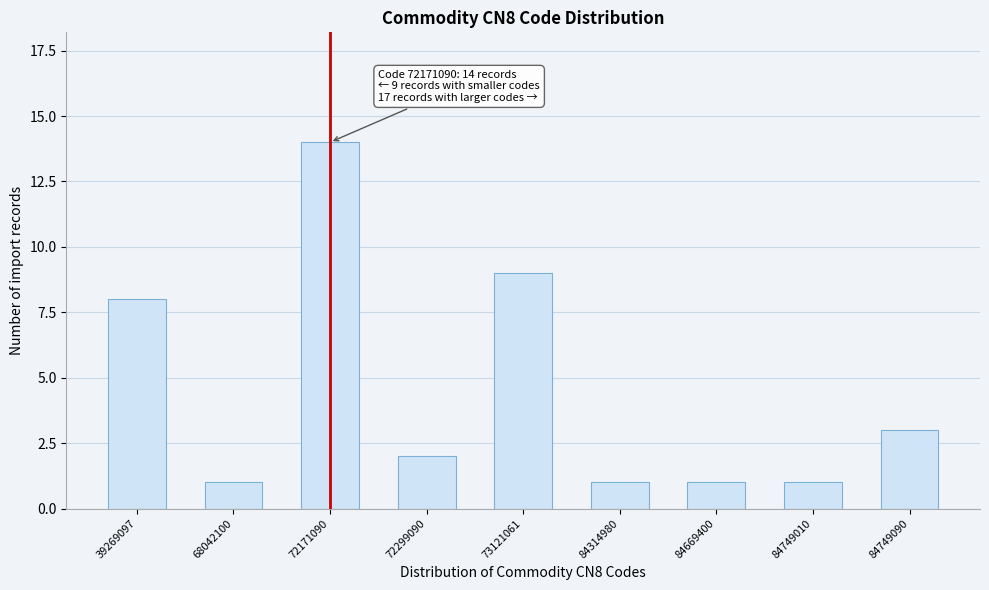

Reading left to right, list all the values displayed in this chart.

8	1	14	2	9	1	1	1	3